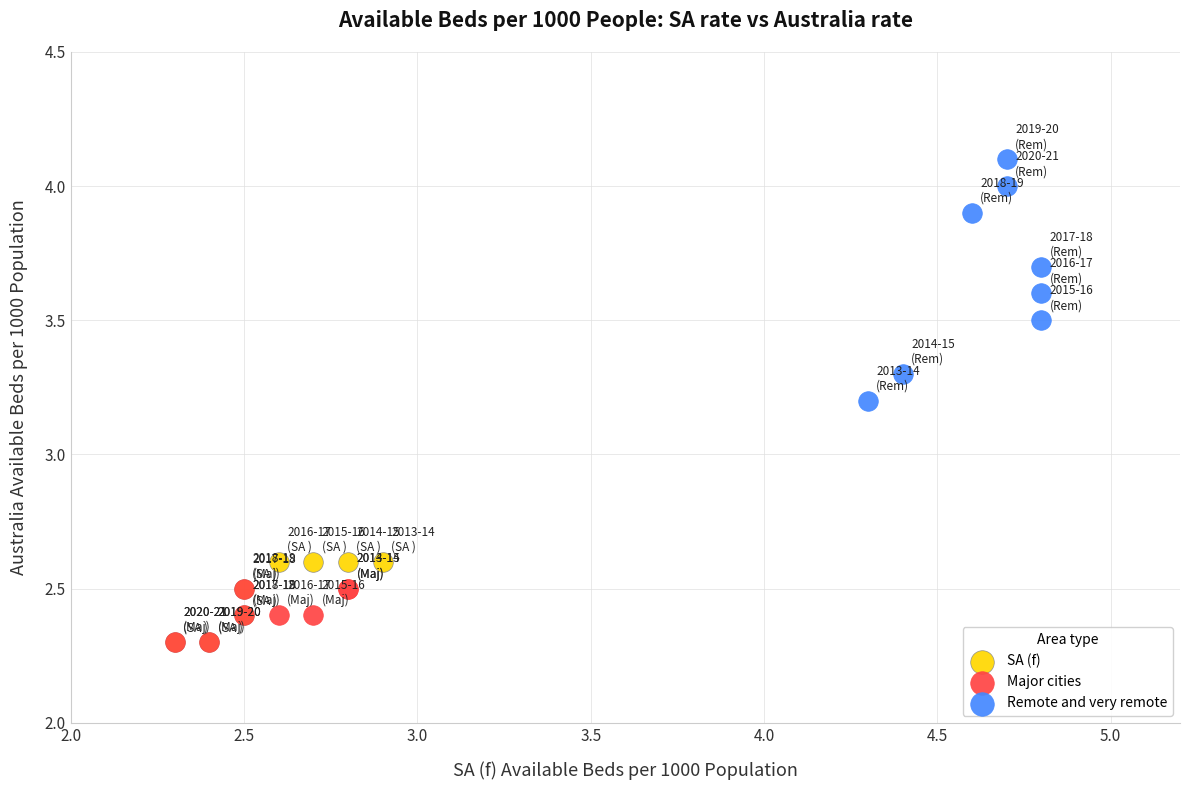

Which series contains the highest Y value?

Remote and very remote